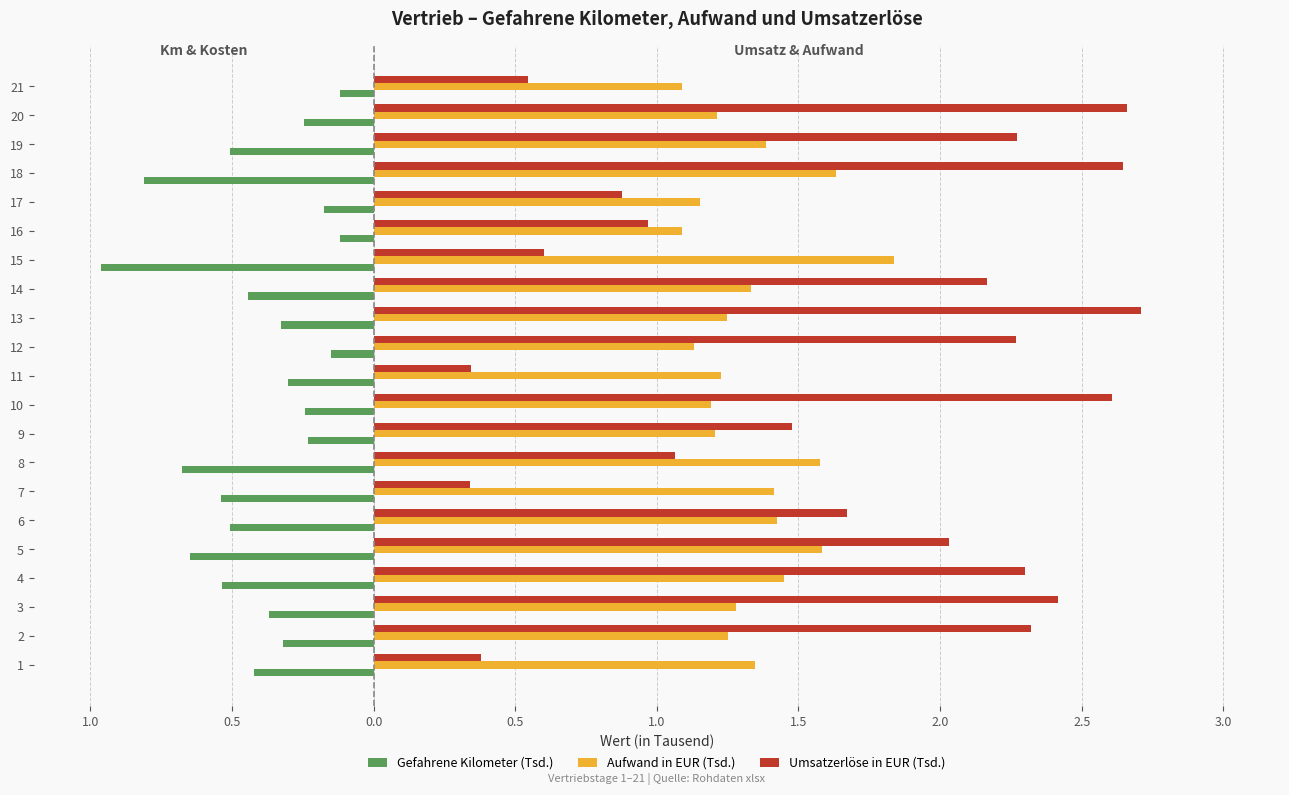

What are all the series names shown in the legend?

Gefahrene Kilometer (Tsd.), Aufwand in EUR (Tsd.), Umsatzerlöse in EUR (Tsd.)